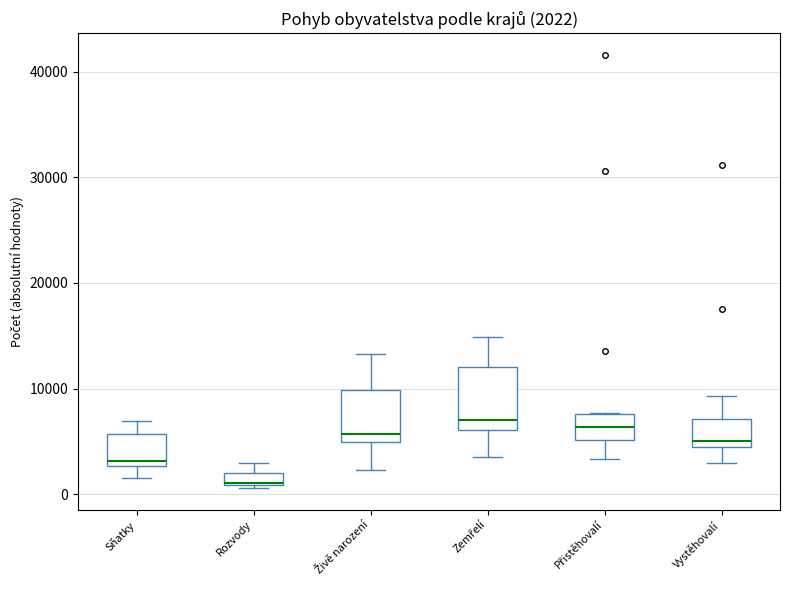

Which box is the tallest, from its lower edge to its upper edge?

Zemřelí